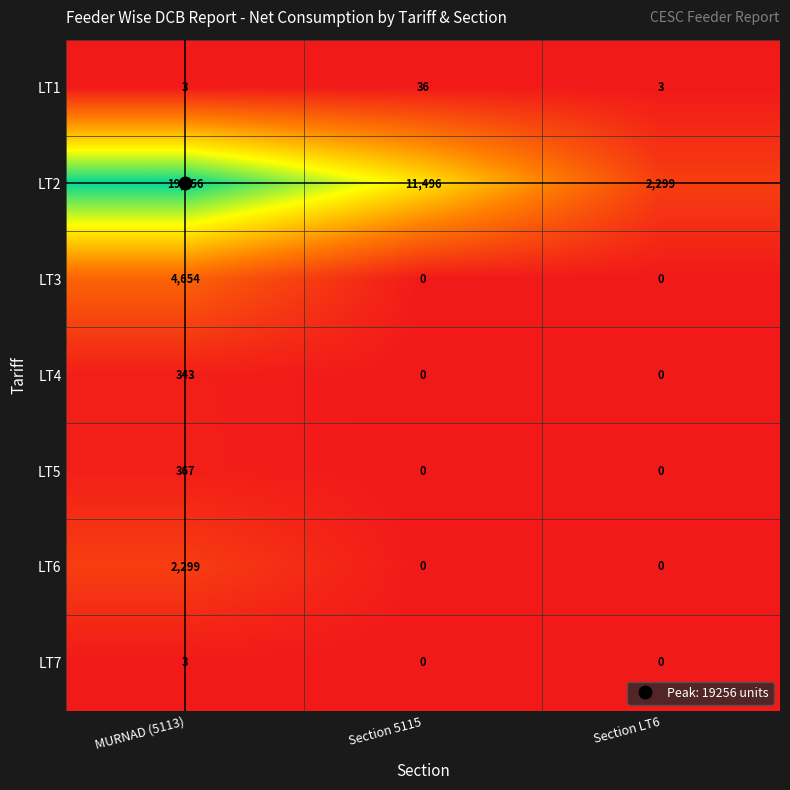

What is the difference between the highest and lowest values at Section LT6?

2299